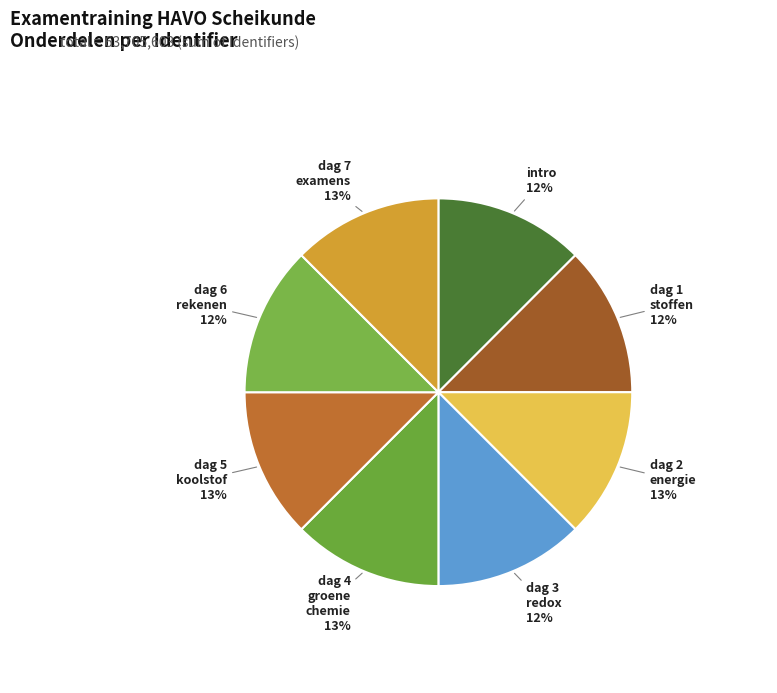

To the nearest percent, what percentage of the pie is dag 7 examens?

13%